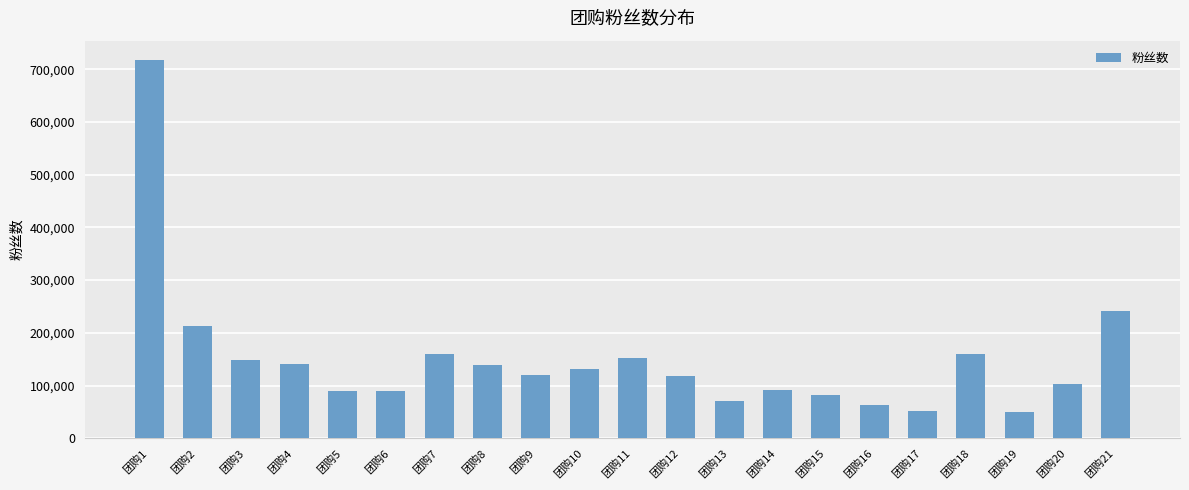

What is the sum of the values at 团购17 and 团购19?

101342